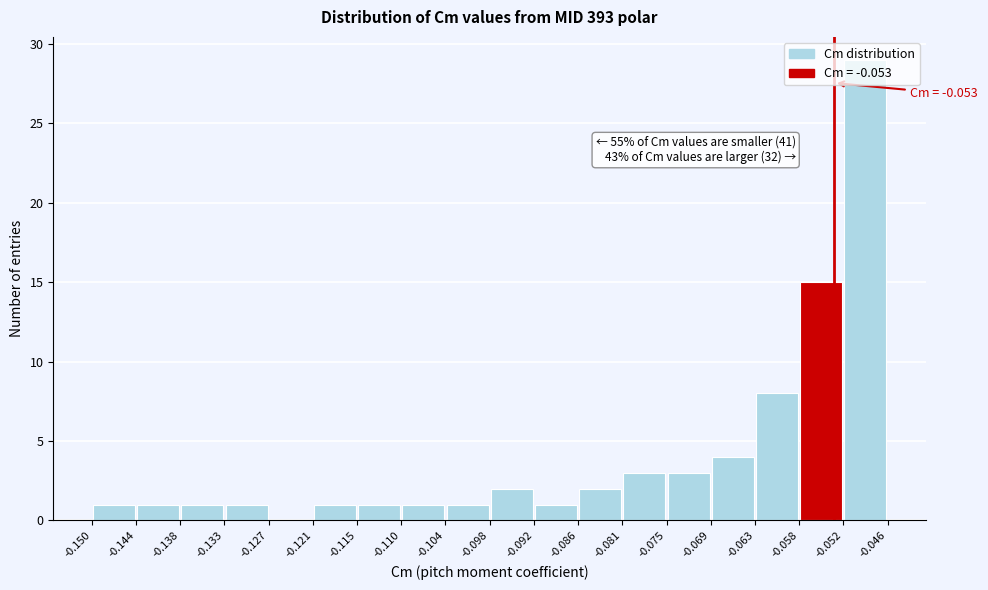

Over which range of the x-axis is the bar tallest?

-0.052 to -0.046